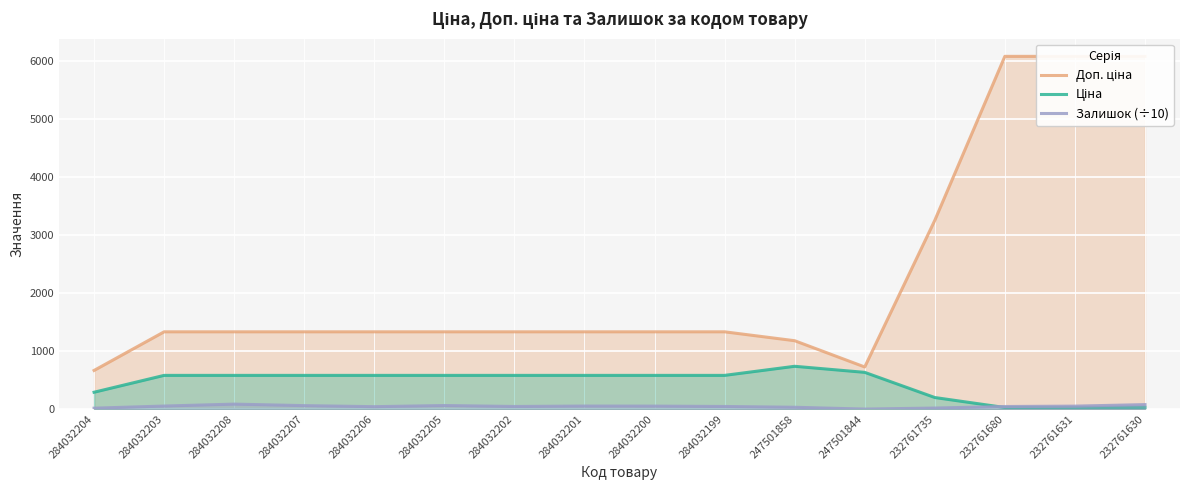

True or false: Ціна has a value of 901.5 at 284032199.

False